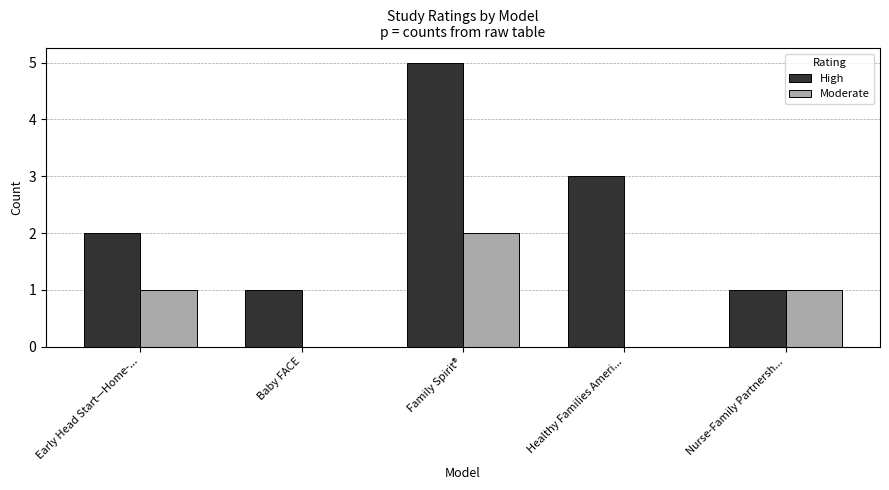

What is the sum of the High values at Family Spirit® and Early Head Start—Home-...?

7